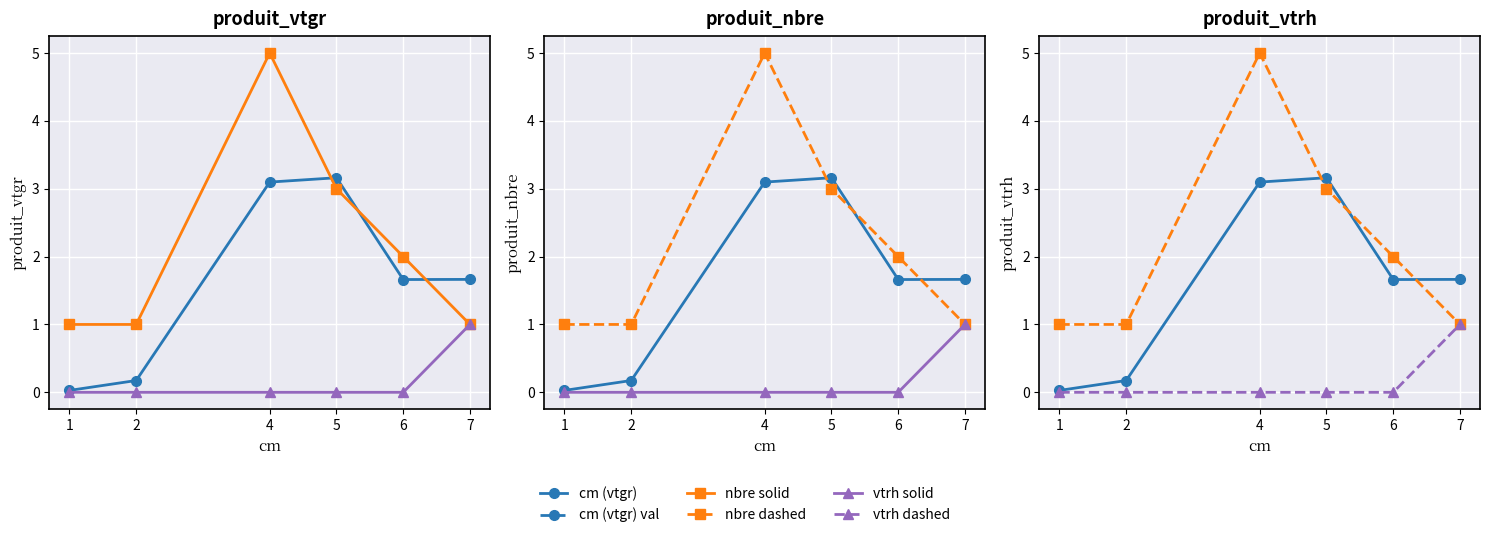

Which has a higher value, 5 or 2?

5